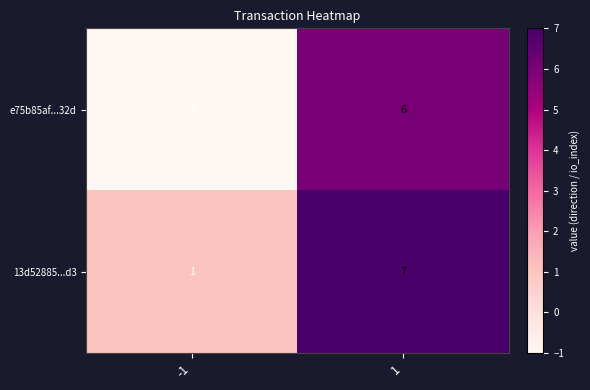

At how many categories does at least one series exceed 0?

2